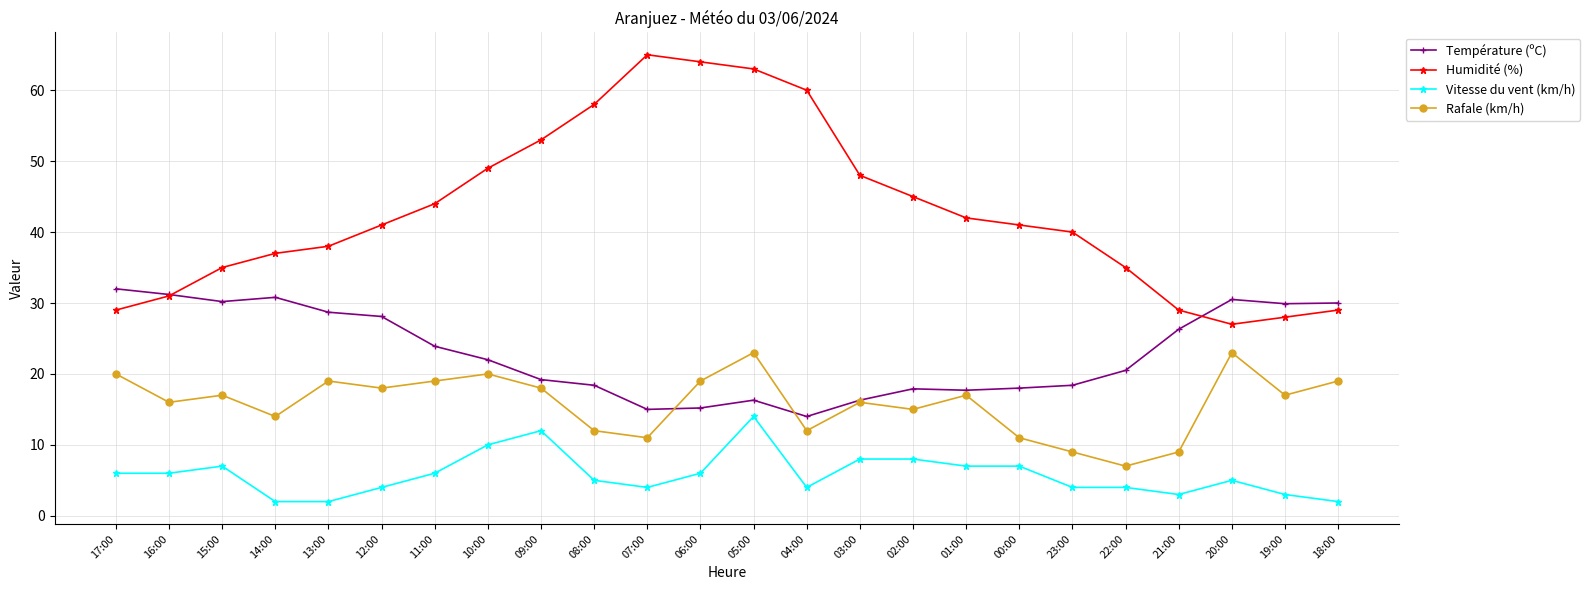

True or false: Rafale (km/h) and Vitesse du vent (km/h) cross at least once.

False